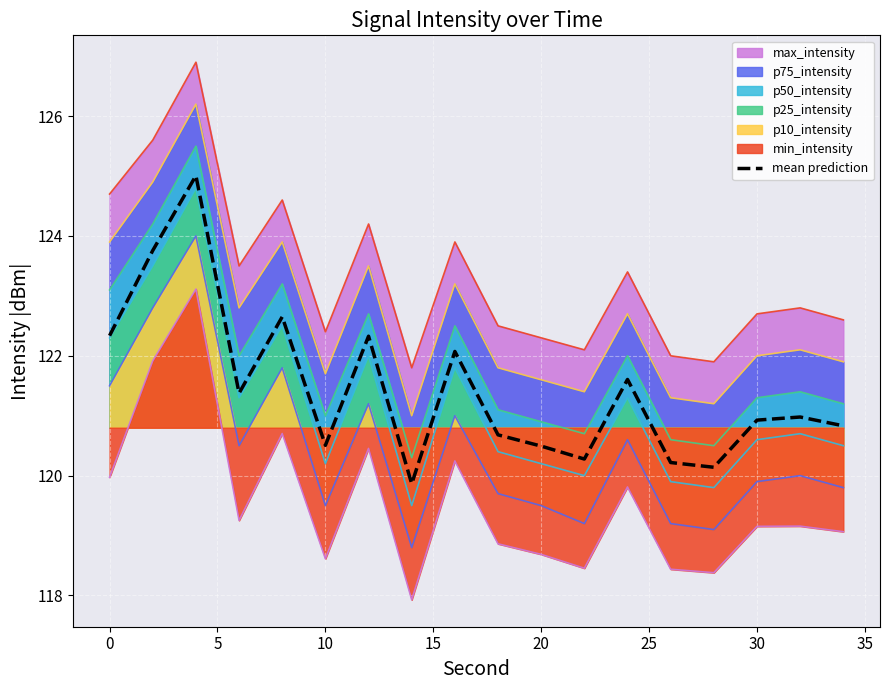

The value of p10_intensity at 0 is 58.2. True or false?

False